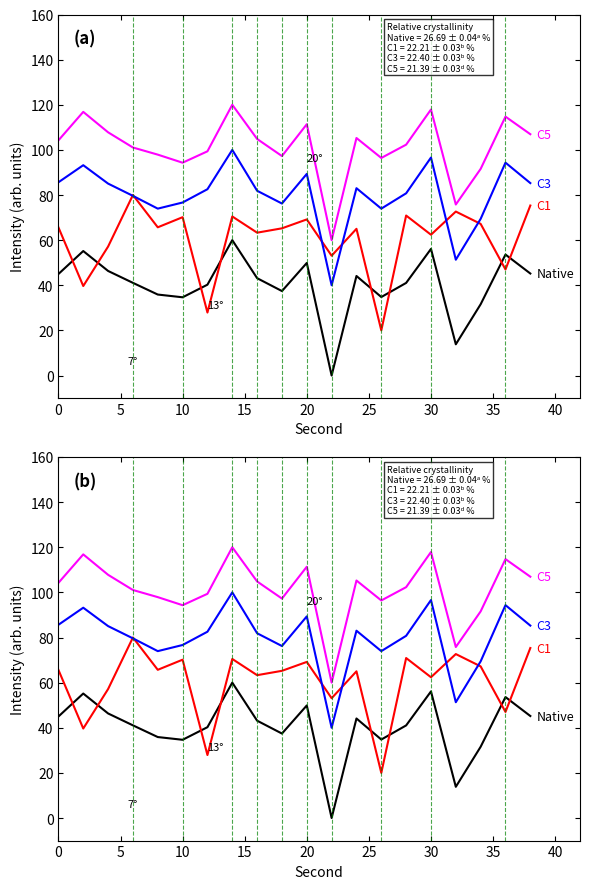

Which series has the largest total across all categories?

C5